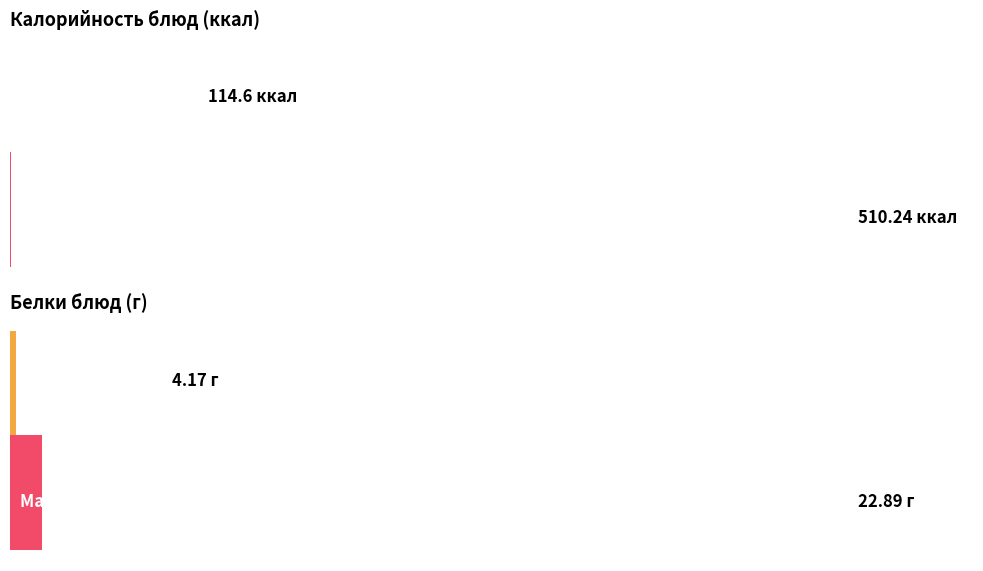

What is the difference between the Калорийность values at Какао-напиток and Фрукты?

40.5